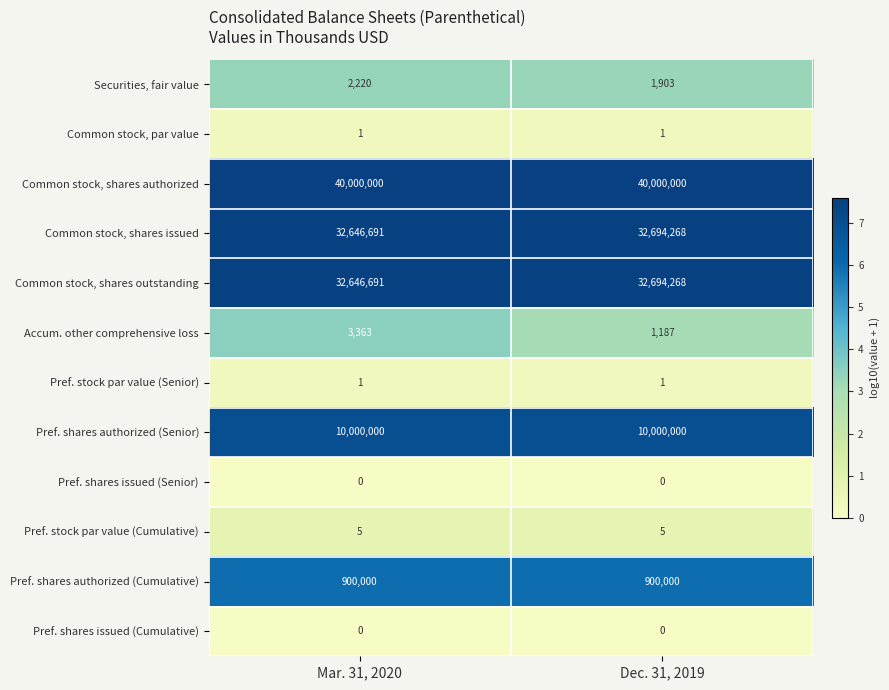

What is the lowest value of the Pref. stock par value (Cumulative) series?

5